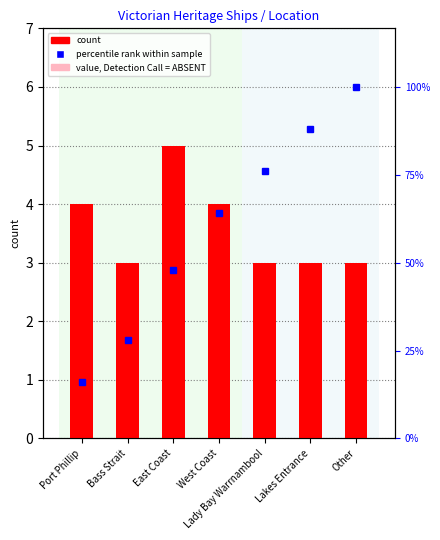

Between Lady Bay Warrnambool and Other, which is larger?

Lady Bay Warrnambool